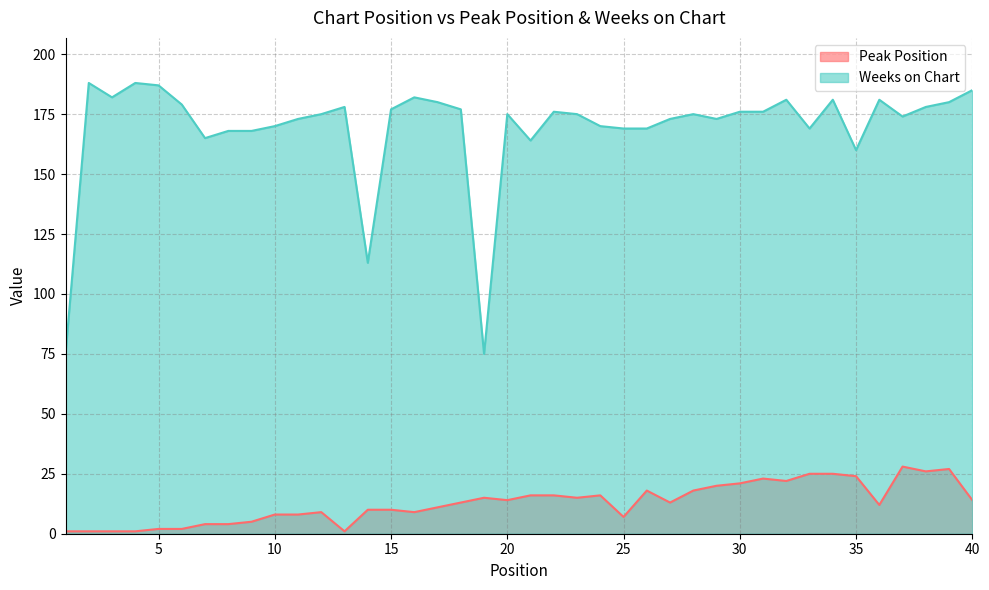

How many interior local peaks does the Weeks on Chart series have?

10